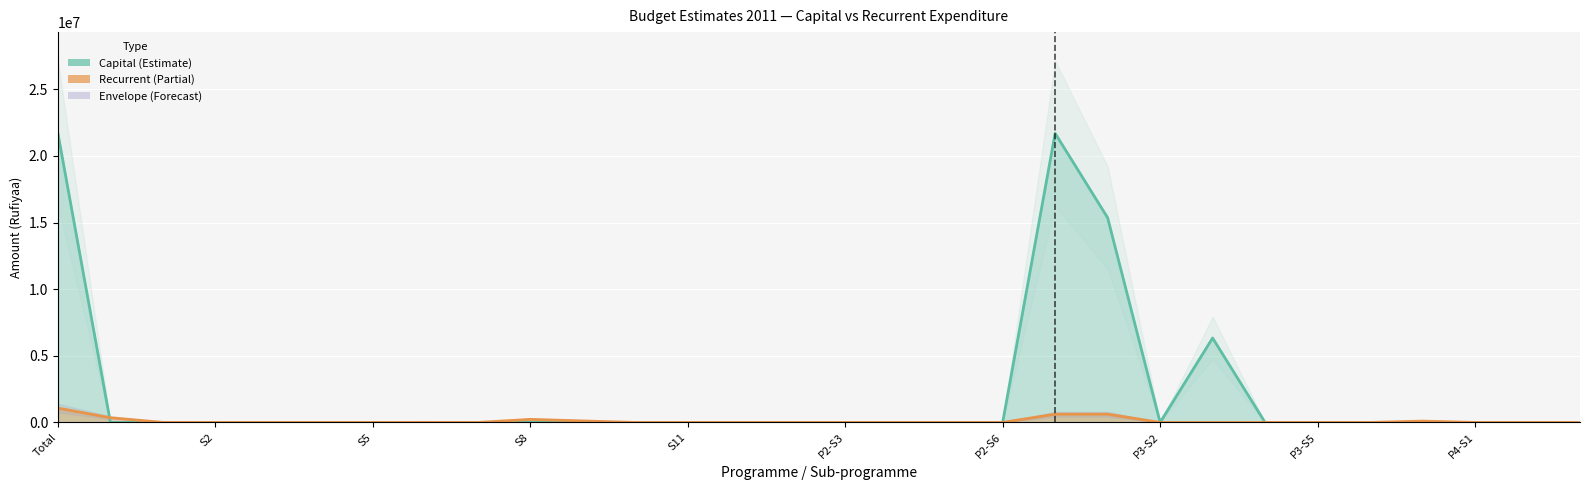

What is the maximum value for Capital?

21695488